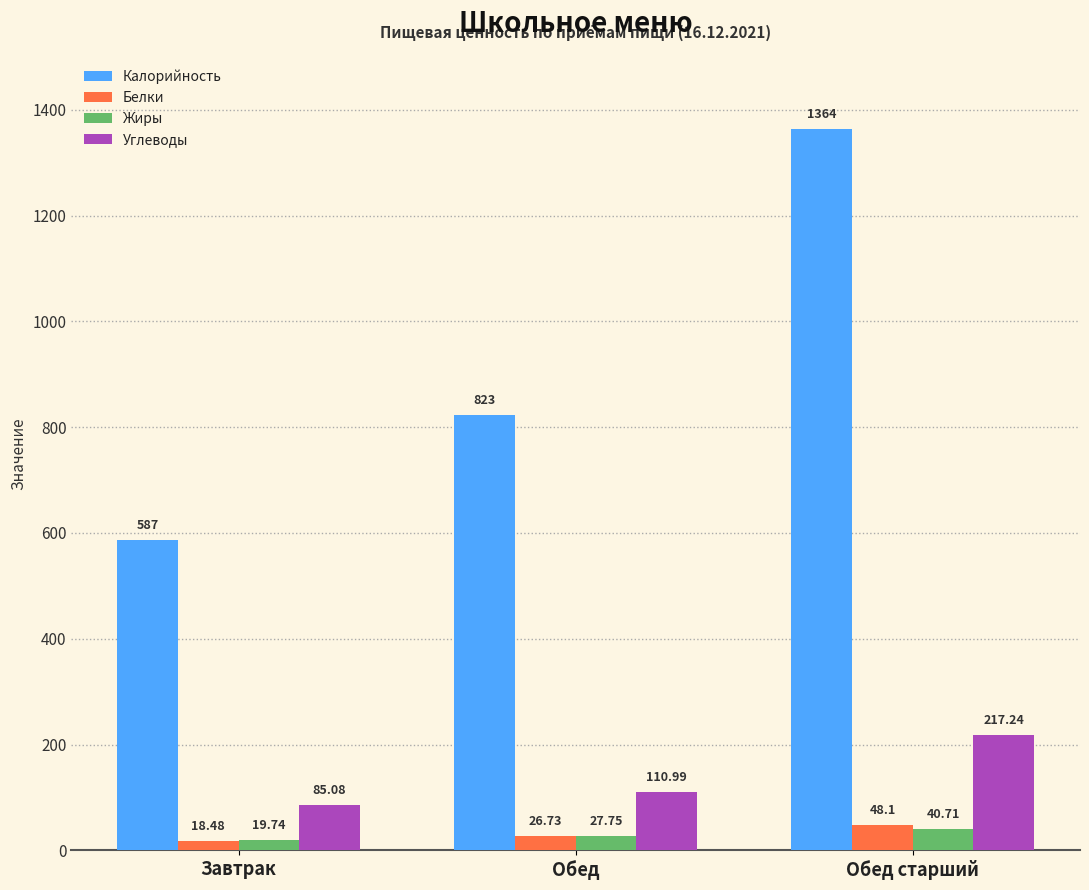

What is the value of the Калорийность bar at the 2nd from the left?

823.0